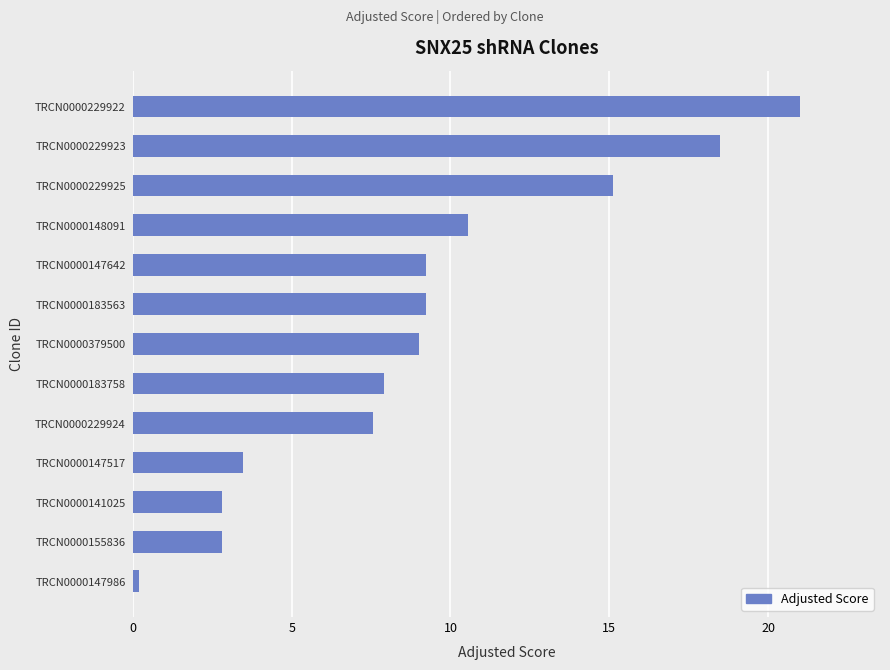

What is the ratio of the value at TRCN0000229924 to the value at TRCN0000379500?

0.8